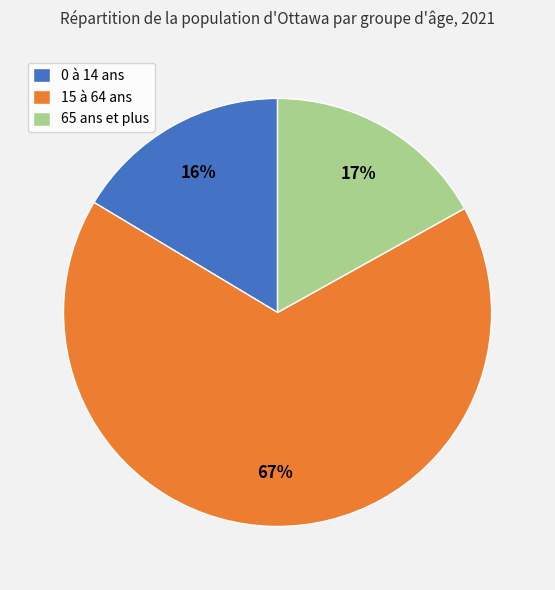

Between 65 ans et plus and 0 à 14 ans, which is larger?

65 ans et plus